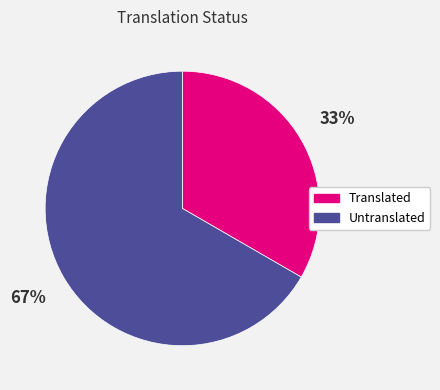

Is the sum of Untranslated and Translated greater than half?

Yes